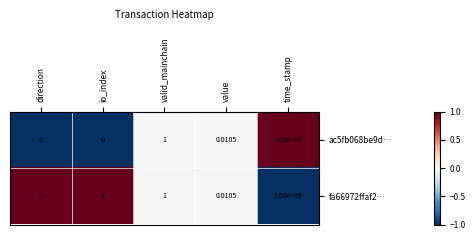

Where is fa66972ffaf2… nearest to the value 800000000?

io_index